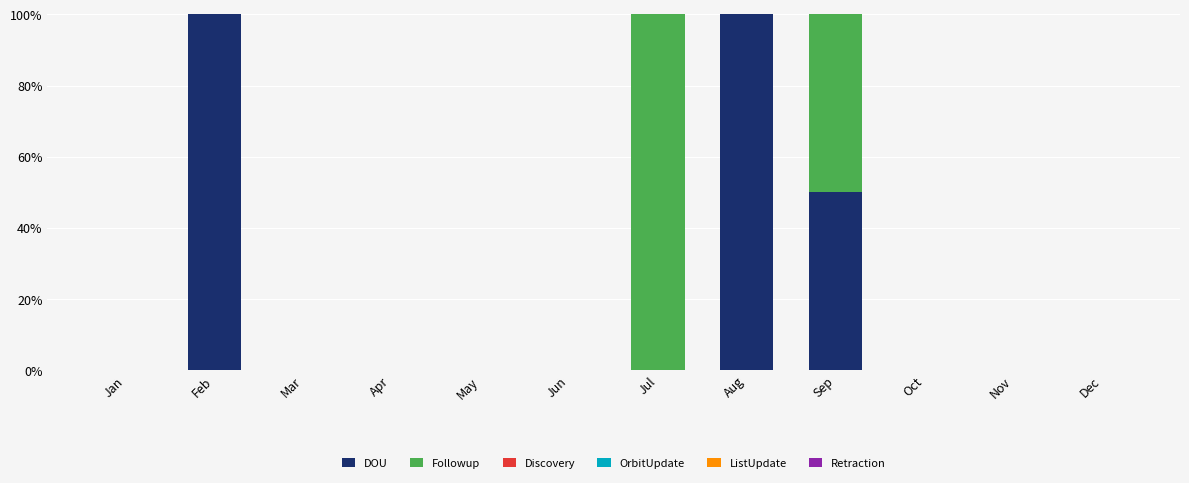

True or false: DOU has a value of 0 at Dec.

True